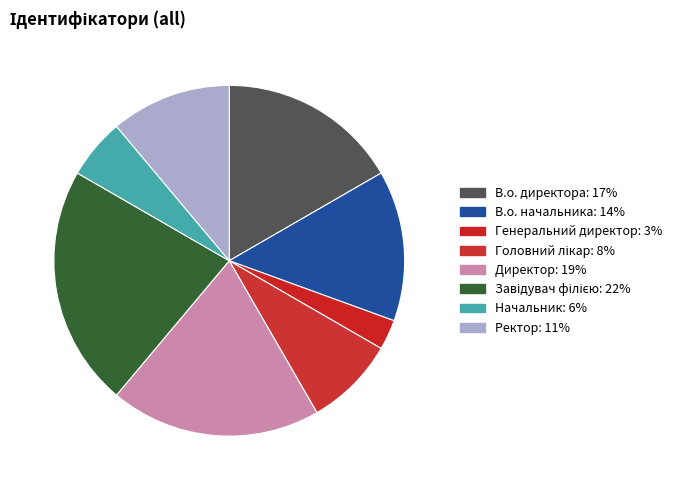

Count the number of slices in the pie.

8